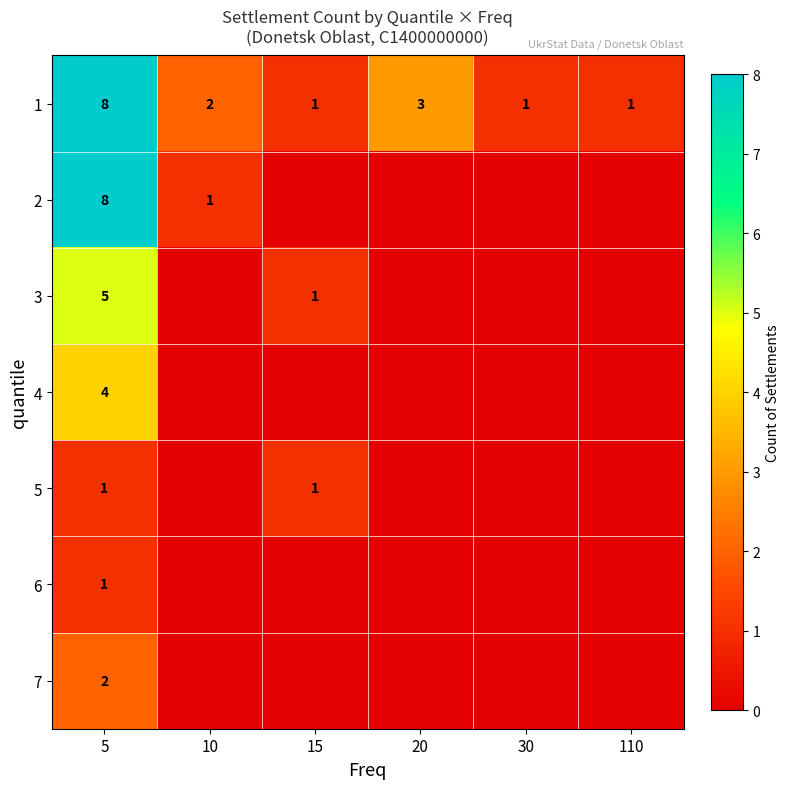

At which label does 1 first exceed 2?

5